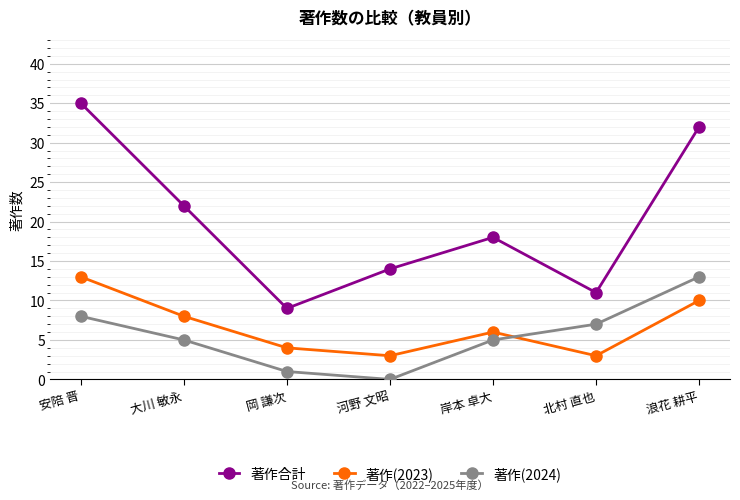

What is the difference between the second highest and second lowest values in the 著作合計 series?

21